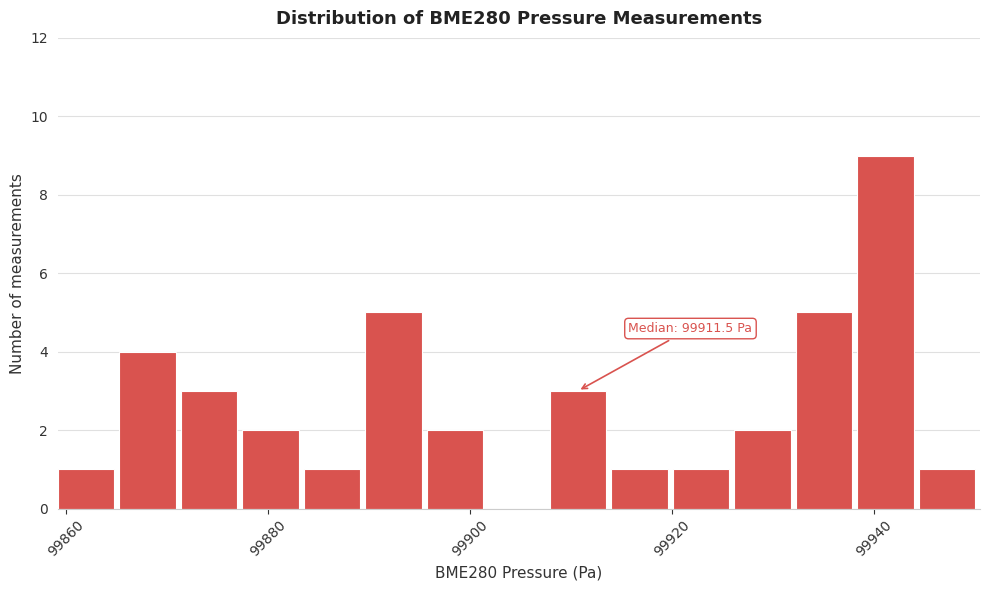

Around what value on the x-axis is the tallest bar? Give the approximate position of its centre, as read against the axis.

99942